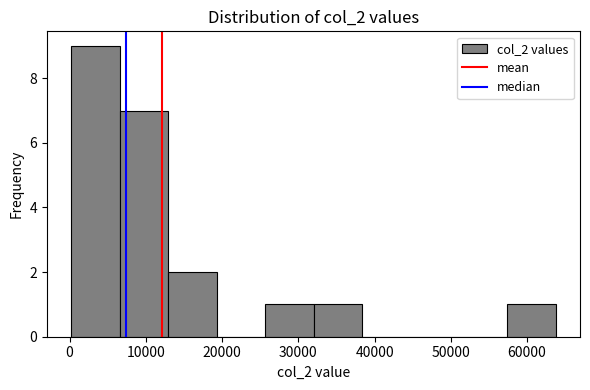

Reading left to right, list every bar in this chart as the range it spans on the x-axis followed by its height. Neither the bar edges nor the heights are printed on the chart, so give them approximately, as read against the axes.

0 to 7000: 9
7000 to 13000: 7
13000 to 19000: 2
19000 to 26000: 0
26000 to 32000: 1
32000 to 38000: 1
38000 to 45000: 0
45000 to 51000: 0
51000 to 57000: 0
57000 to 64000: 1